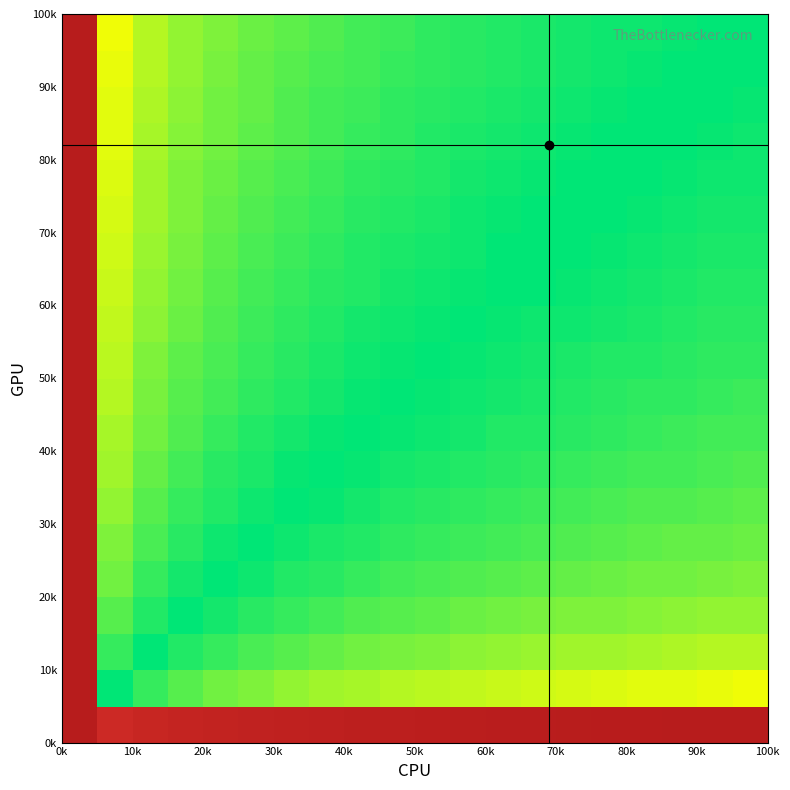

What is the greatest value displayed?

1.0